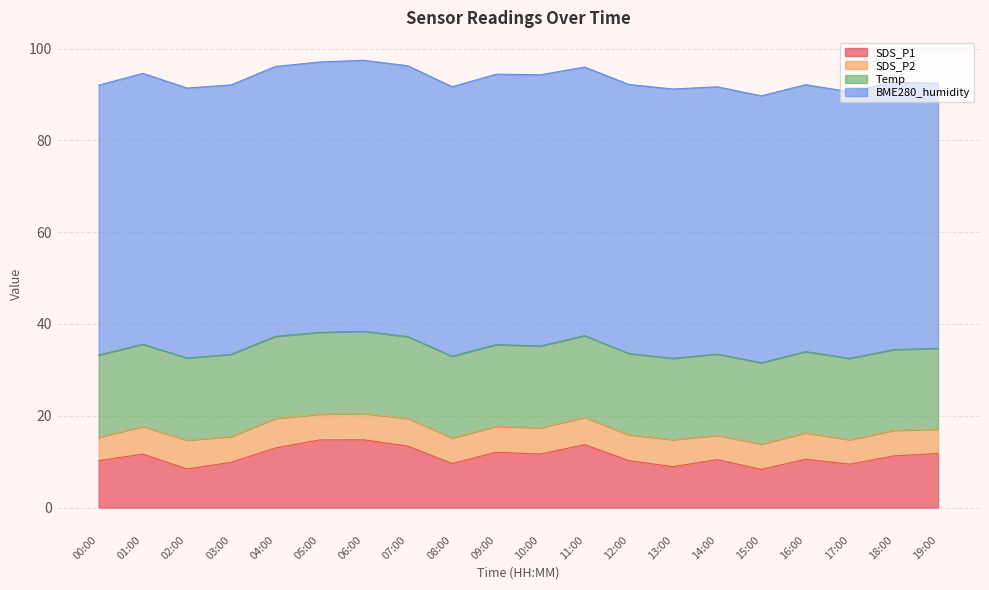

What is the sum of all SDS_P1 values?

223.8